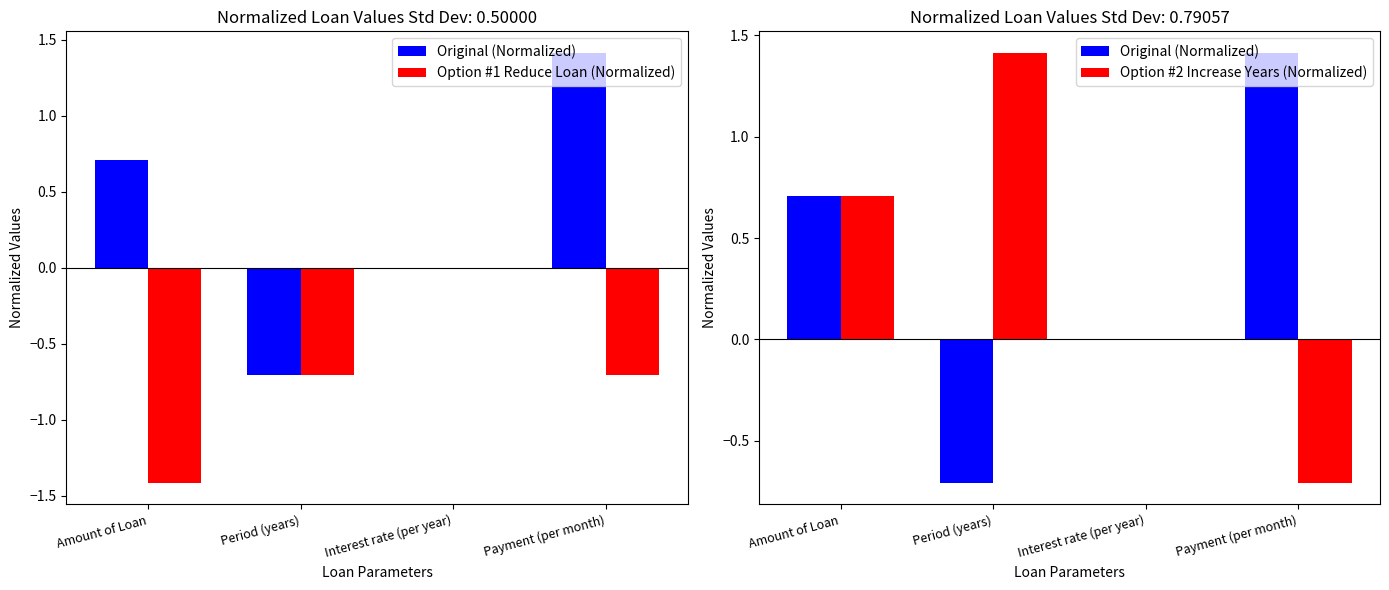

List the series in order of their peak value, highest first.

Original (Normalized), Option #2 Increase Years (Normalized), Option #1 Reduce Loan (Normalized)